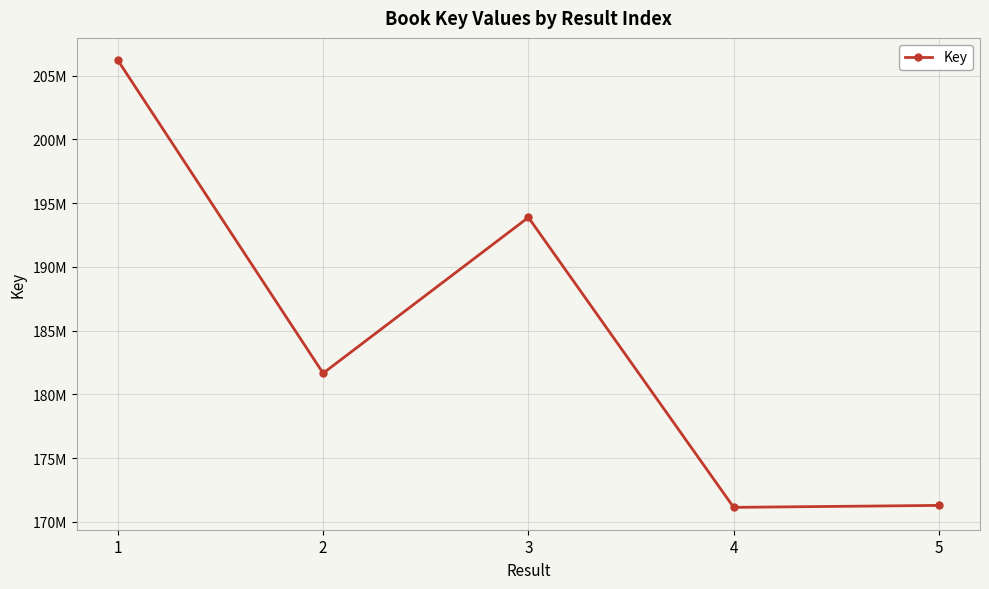

Is this an area chart (filled region under the line)?

No